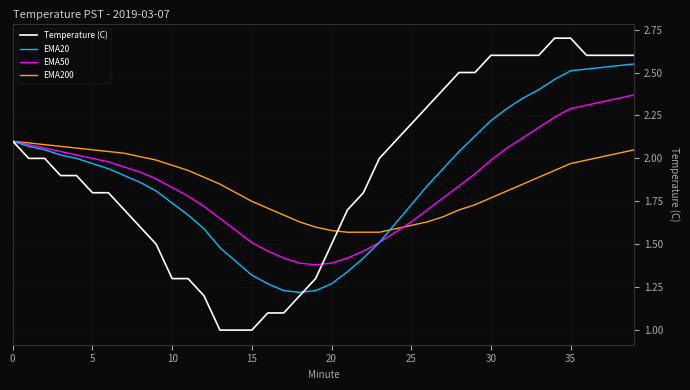

List the series in order of their peak value, lowest first.

EMA200, EMA50, EMA20, Temperature (C)